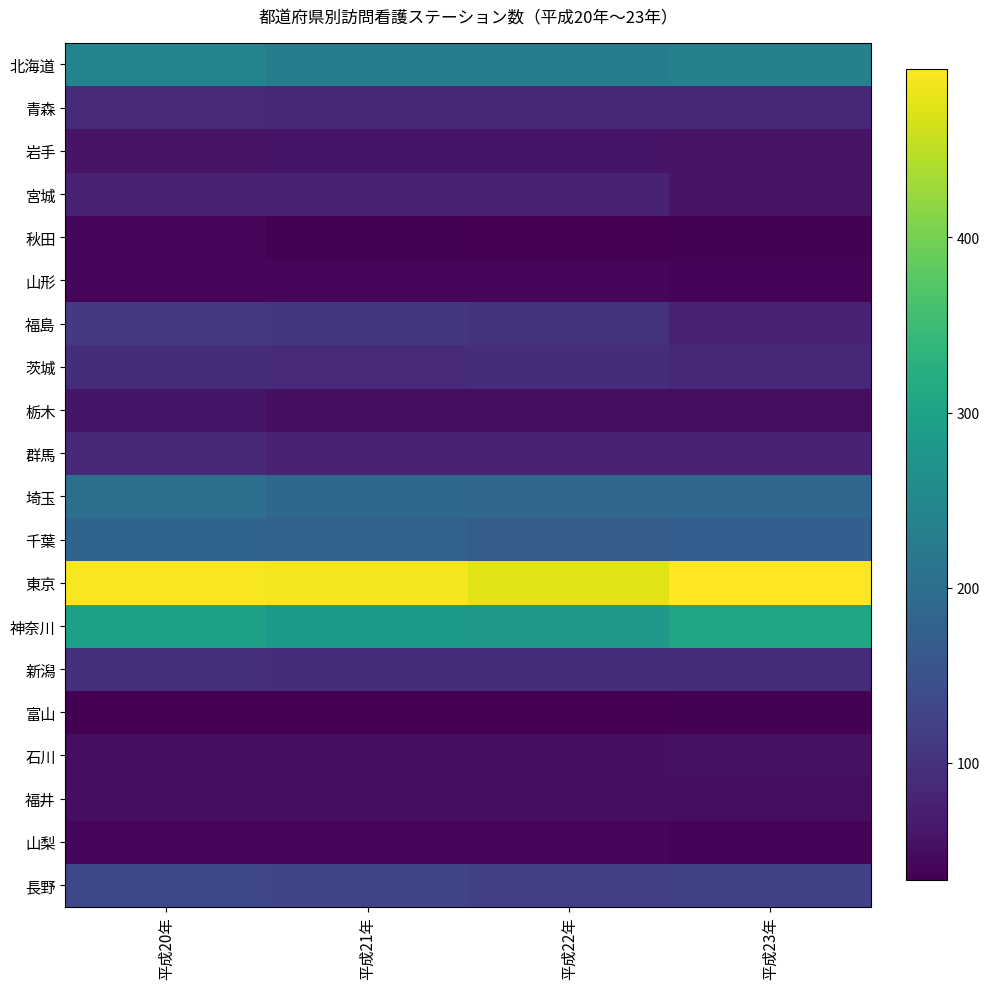

What is the difference between the highest and lowest values at 平成20年?

457